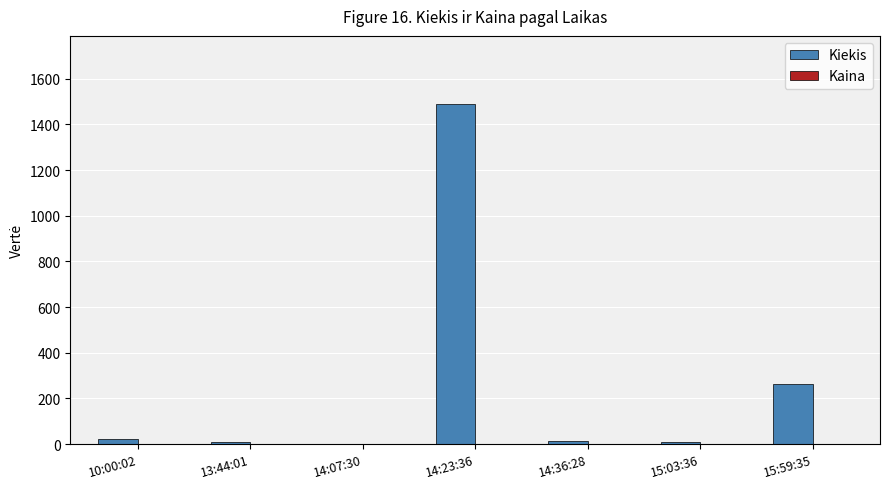

What is the sum of all Kiekis values?

1808.0